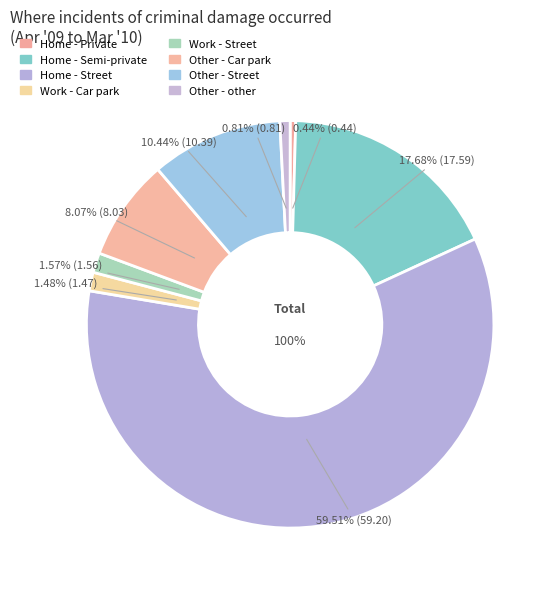

Which slice is the smallest?

Home - Private